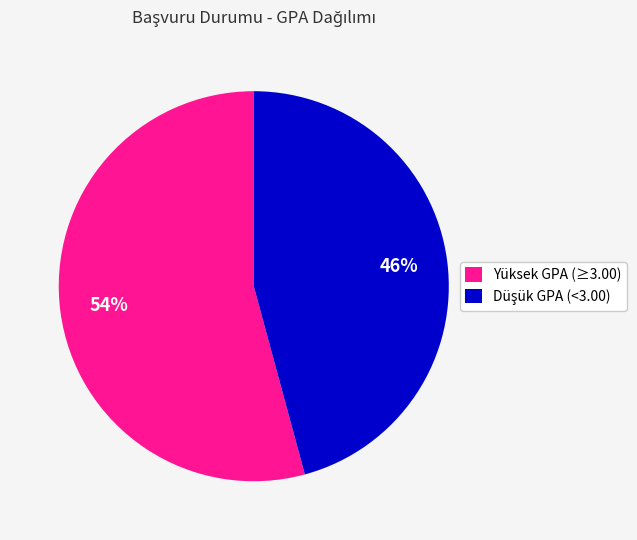

How many segments does this pie chart have?

2